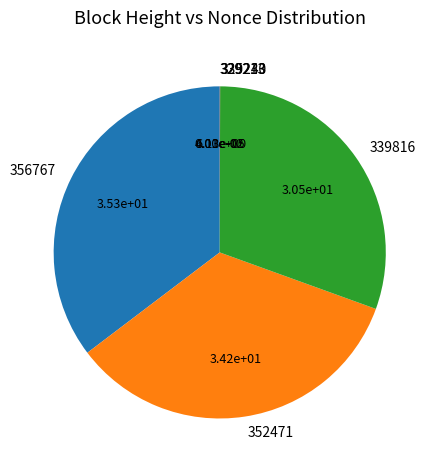

Is it true that 352471 is 26% of the pie?

False